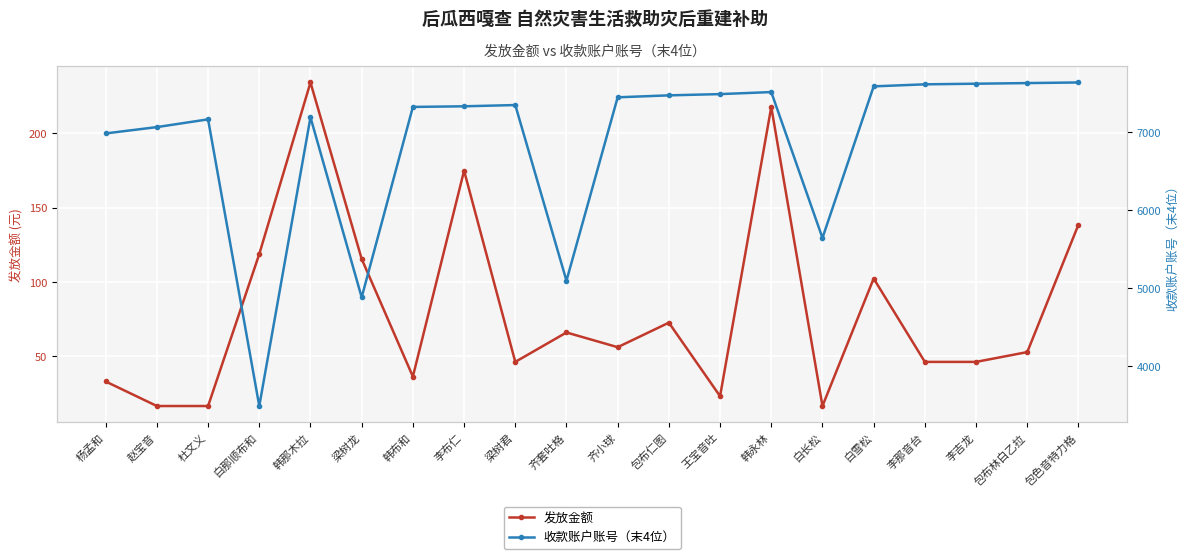

What is the spread (max minus min) of values at 包布林白乙拉?

7571.2